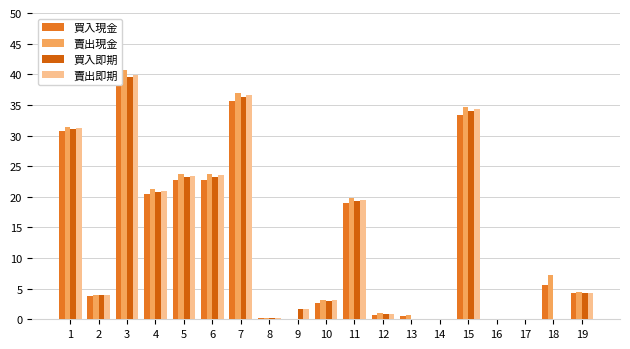

Reading left to right, list all the values displayed in this chart.

買入現金: 30.7	3.8	38.5	20.4	22.8	22.8	35.7	0.2	0.0	2.6	19.0	0.8	0.5	0.0	33.3	0.0	0.0	5.7	4.2
賣出現金: 31.4	4.0	40.6	21.2	23.7	23.7	36.9	0.2	0.0	3.2	19.8	0.9	0.6	0.0	34.7	0.0	0.0	7.2	4.4
買入即期: 31.1	4.0	39.5	20.7	23.2	23.3	36.4	0.2	1.6	3.0	19.3	0.9	0.0	0.0	33.9	0.0	0.0	0.0	4.3
賣出即期: 31.2	4.0	39.9	20.9	23.4	23.5	36.6	0.2	1.7	3.1	19.5	0.9	0.0	0.0	34.3	0.0	0.0	0.0	4.4